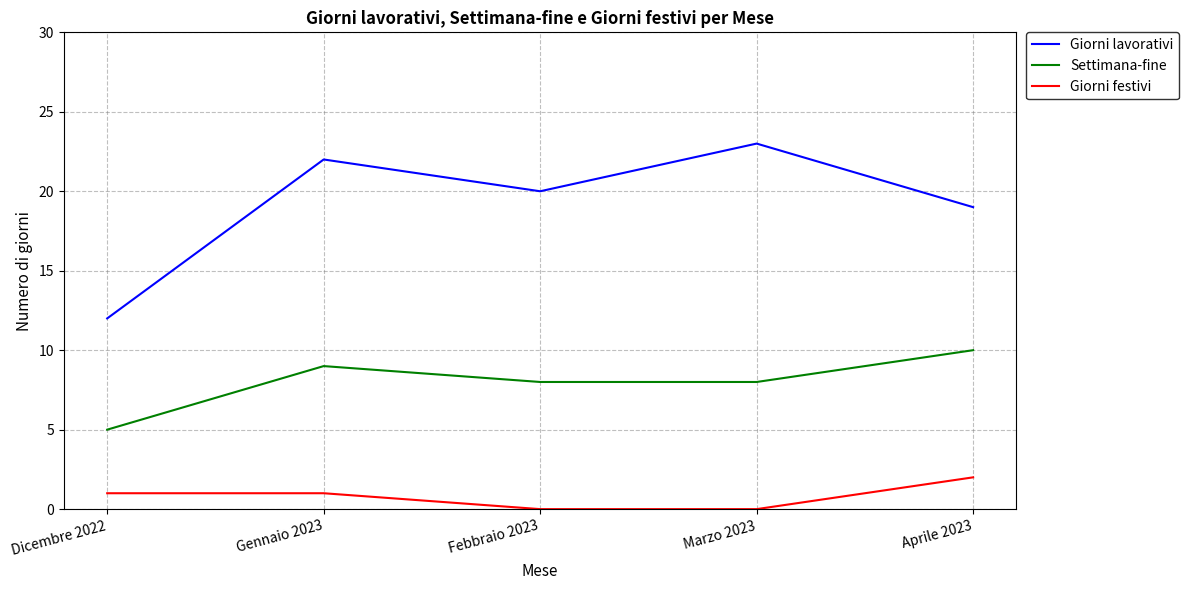

How many interior local valleys does the Giorni lavorativi series have?

1